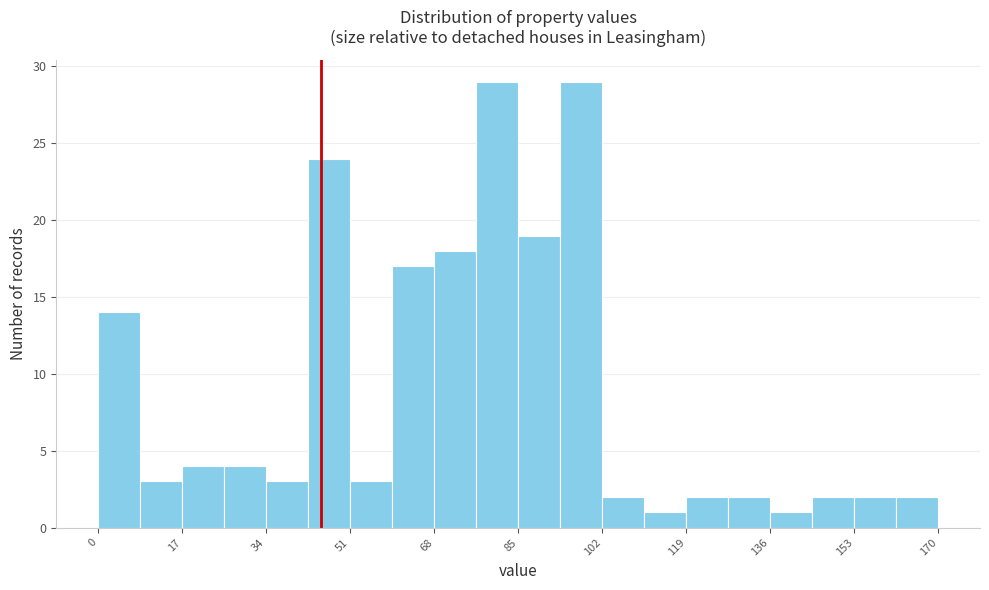

Reading left to right, list every bar in this chart as the range it spans on the x-axis followed by its height. Neither the bar edges nor the heights are printed on the chart, so give them approximately, as read against the axes.

0.0 to 8.5: 14
8.5 to 17.0: 3
17.0 to 25.5: 4
25.5 to 34.0: 4
34.0 to 42.5: 3
42.5 to 51.0: 24
51.0 to 59.5: 3
59.5 to 68.0: 17
68.0 to 76.5: 18
76.5 to 85.0: 29
85.0 to 93.5: 19
93.5 to 102.0: 29
102.0 to 110.5: 2
110.5 to 119.0: 1
119.0 to 127.5: 2
127.5 to 136.0: 2
136.0 to 144.5: 1
144.5 to 153.0: 2
153.0 to 161.5: 2
161.5 to 170.0: 2